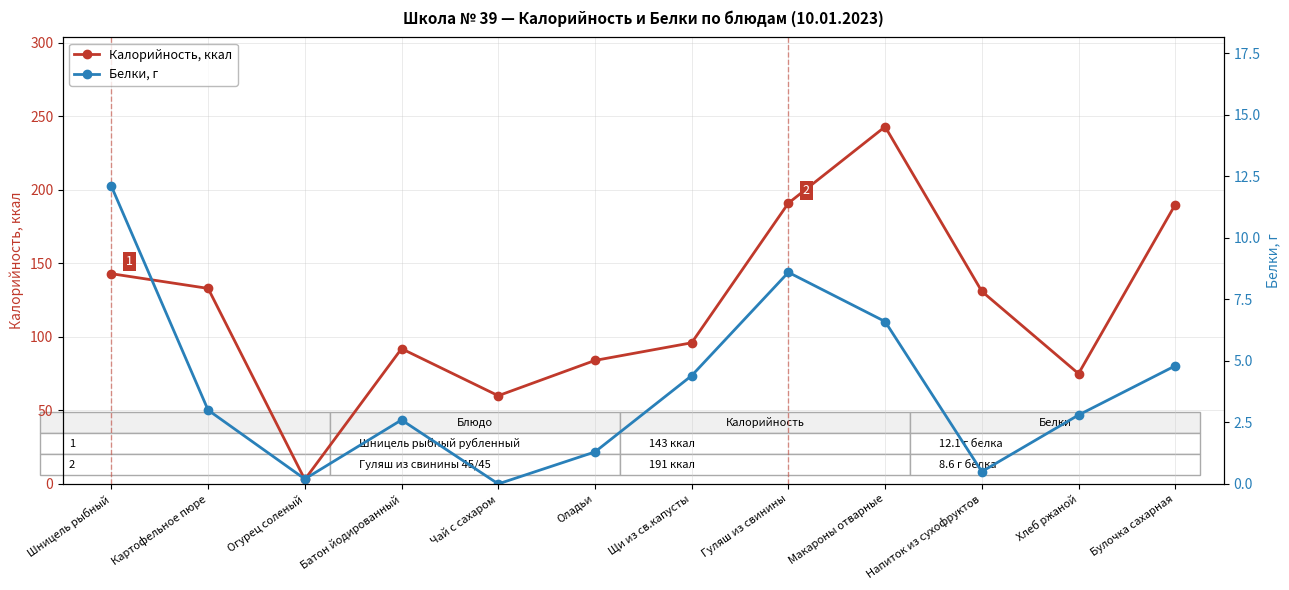

What is the sum of all Калорийность, ккал values?

1441